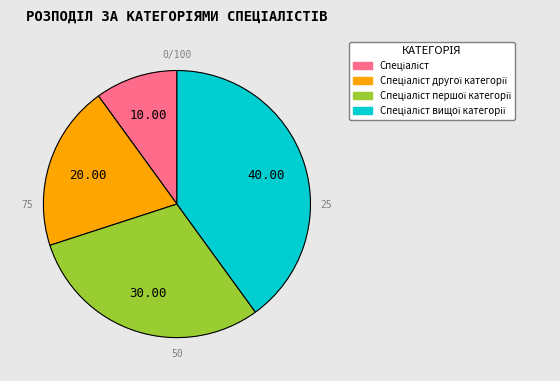

Does any single category account for the majority?

No